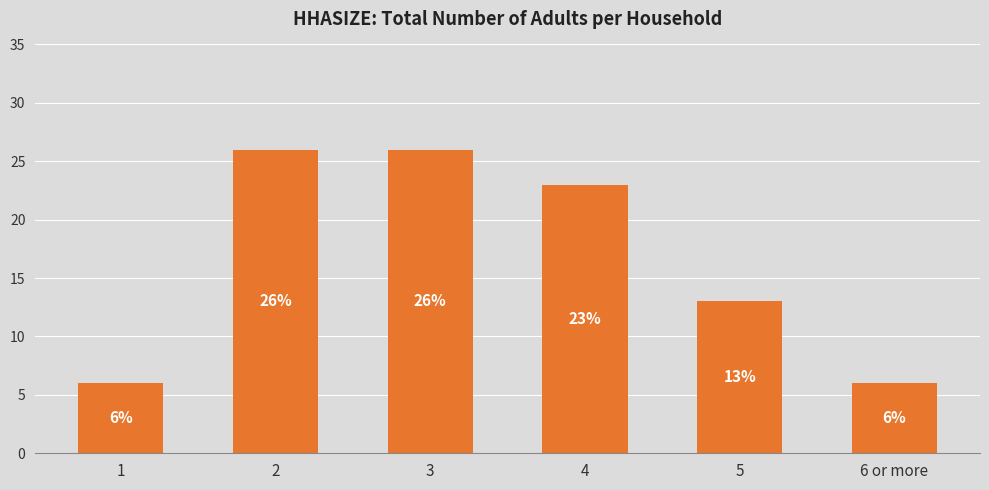

What is the average value?

17